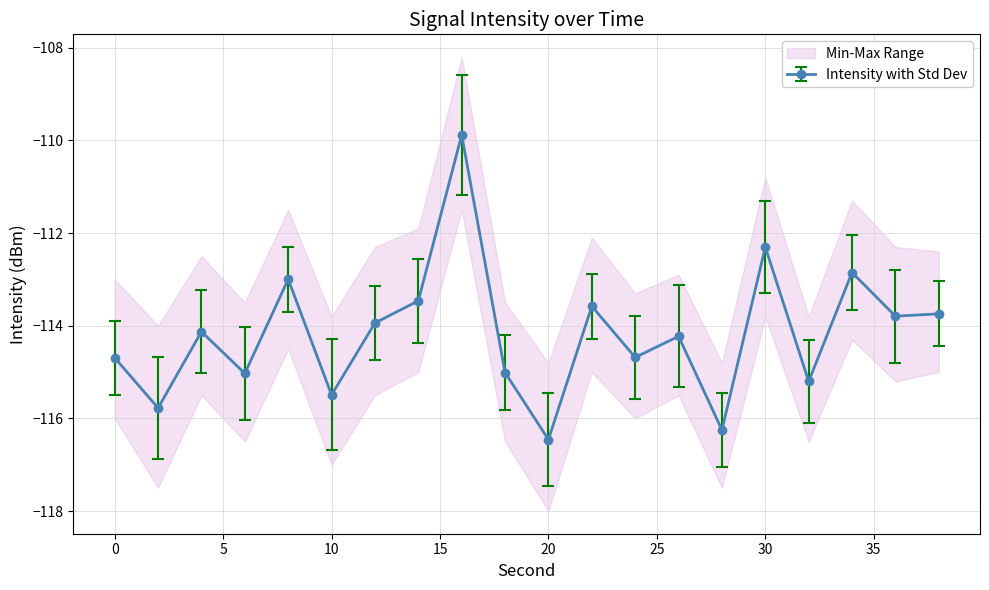

Which series has the largest total across all categories?

intensity_max